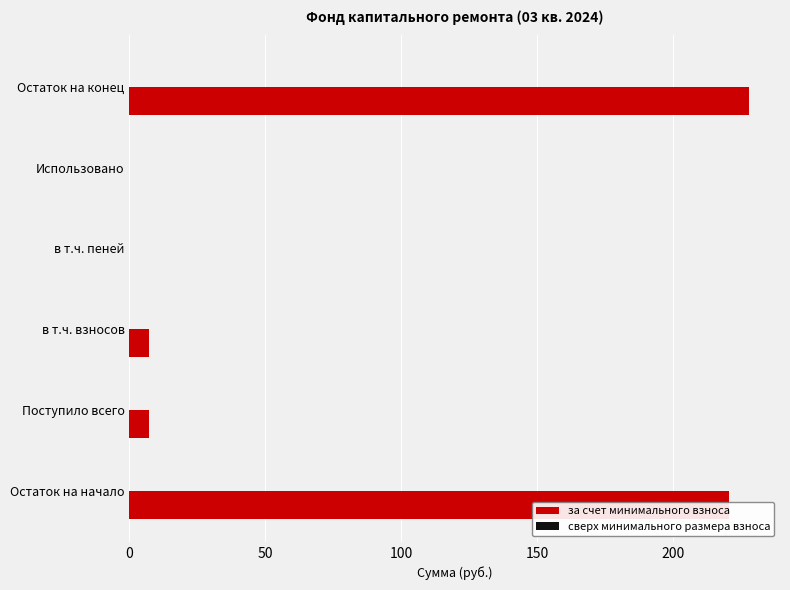

Which has a higher value, в т.ч. пеней or в т.ч. взносов?

в т.ч. взносов